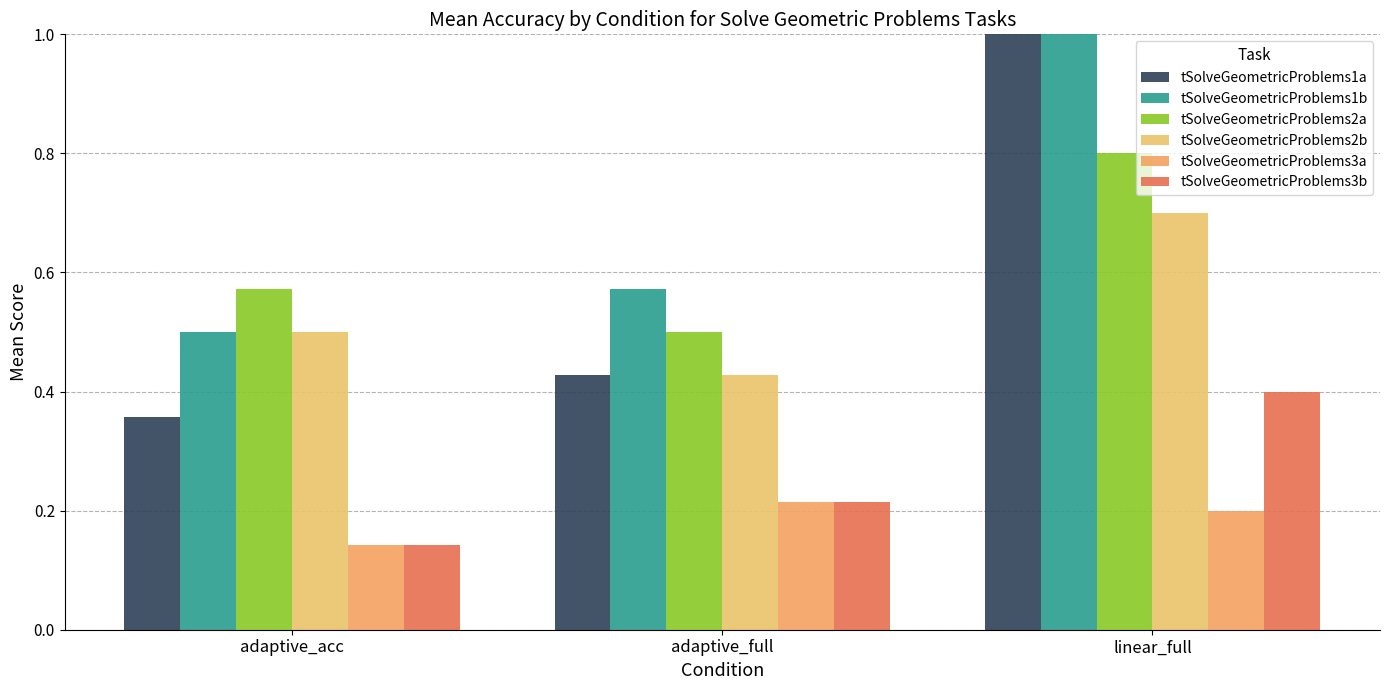

How many bars are there in each group?

6